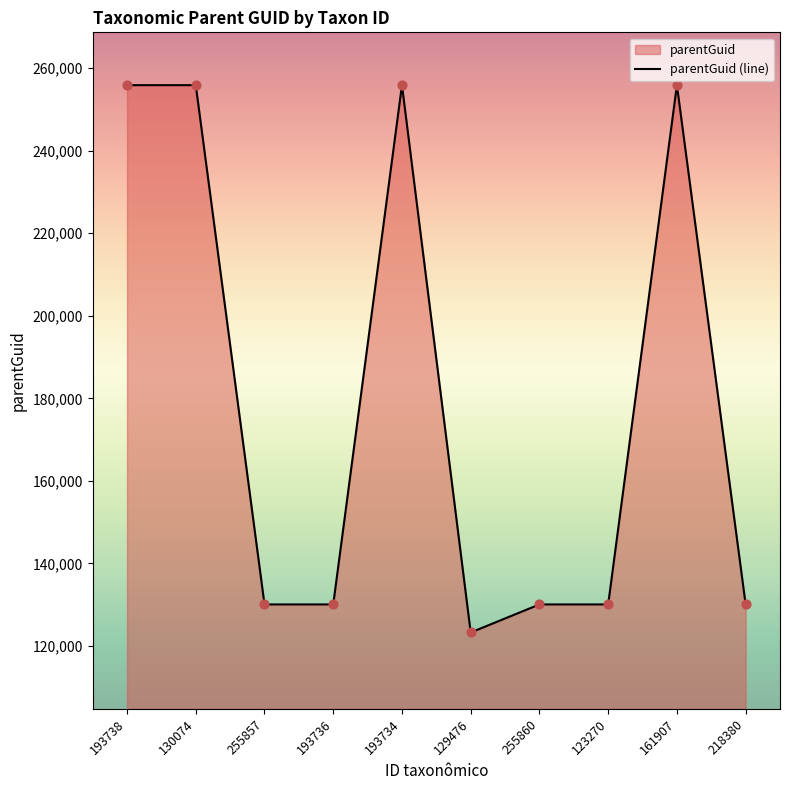

Approximately how many times larger is the value at 193738 compared to 255860?

2.0